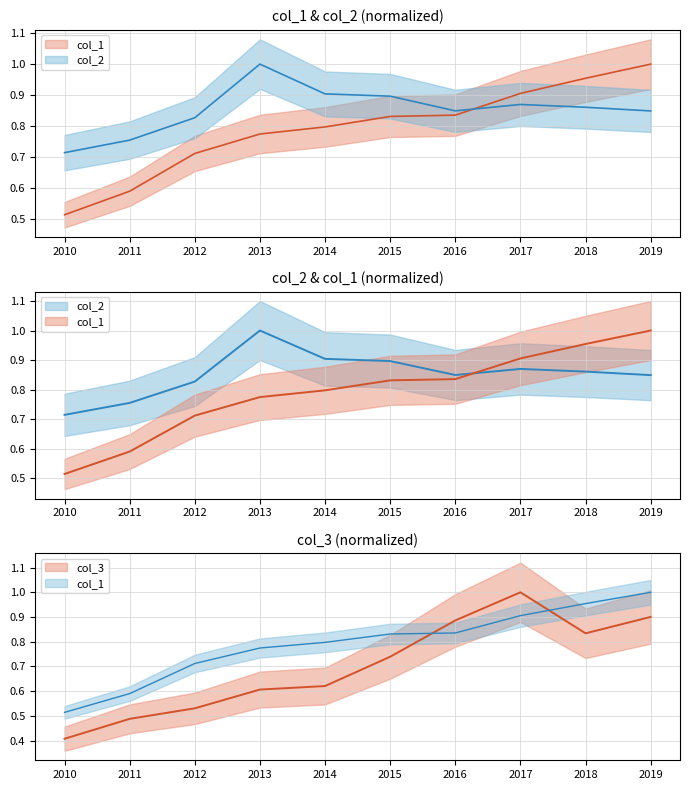

Reading right to left, what are all the values shown in this chart?

col_1: 1.0	1.0	0.9	0.8	0.8	0.8	0.8	0.7	0.6	0.5
col_2: 0.8	0.9	0.9	0.8	0.9	0.9	1.0	0.8	0.8	0.7
col_3: 0.9	0.8	1.0	0.9	0.7	0.6	0.6	0.5	0.5	0.4